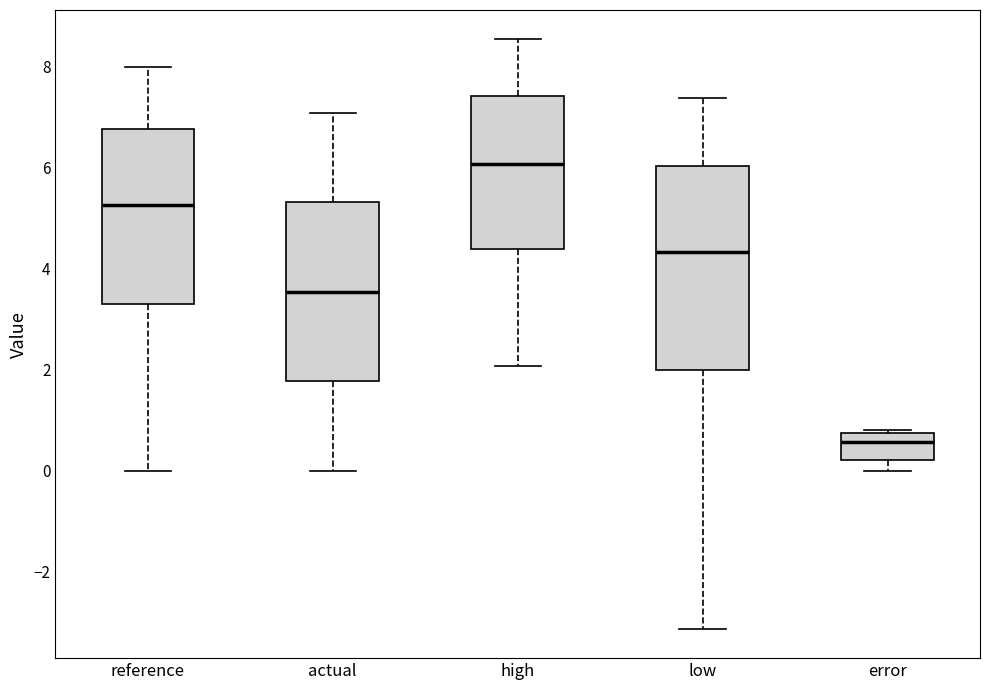

Reading left to right, read every box against the y-axis: the position of its median line, the range the box covers, and the ends of its whiskers. The values are not printed on the chart, so give them approximately, as read against the axis.

reference: median 5.2, box 3.4 to 6.8, whiskers 0.0 to 8.0
actual: median 3.6, box 1.8 to 5.4, whiskers 0.0 to 7.0
high: median 6.0, box 4.4 to 7.4, whiskers 2.0 to 8.6
low: median 4.4, box 2.0 to 6.0, whiskers -3.2 to 7.4
error: median 0.6, box 0.2 to 0.8, whiskers 0.0 to 0.8 (just above the box's upper edge)